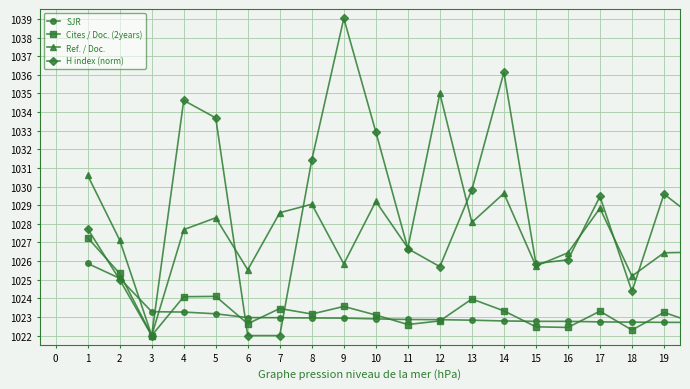

Which series has the largest total across all categories?

H index (norm)